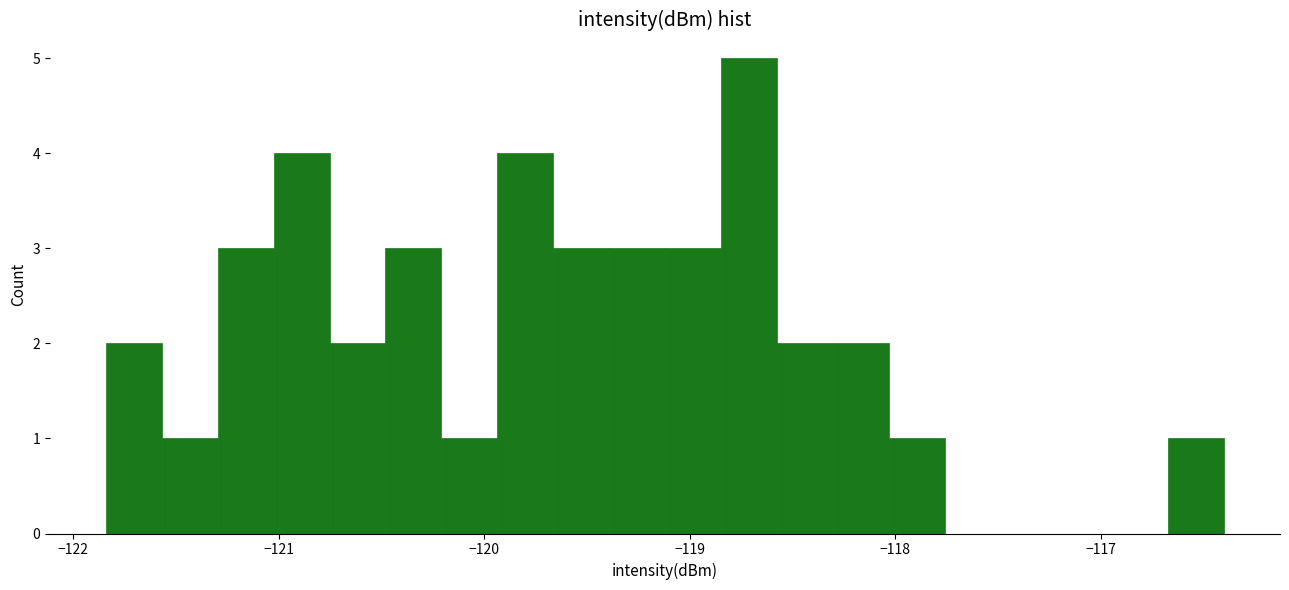

Read against the x-axis, roughly where is the centre of the tallest bar?

-118.7